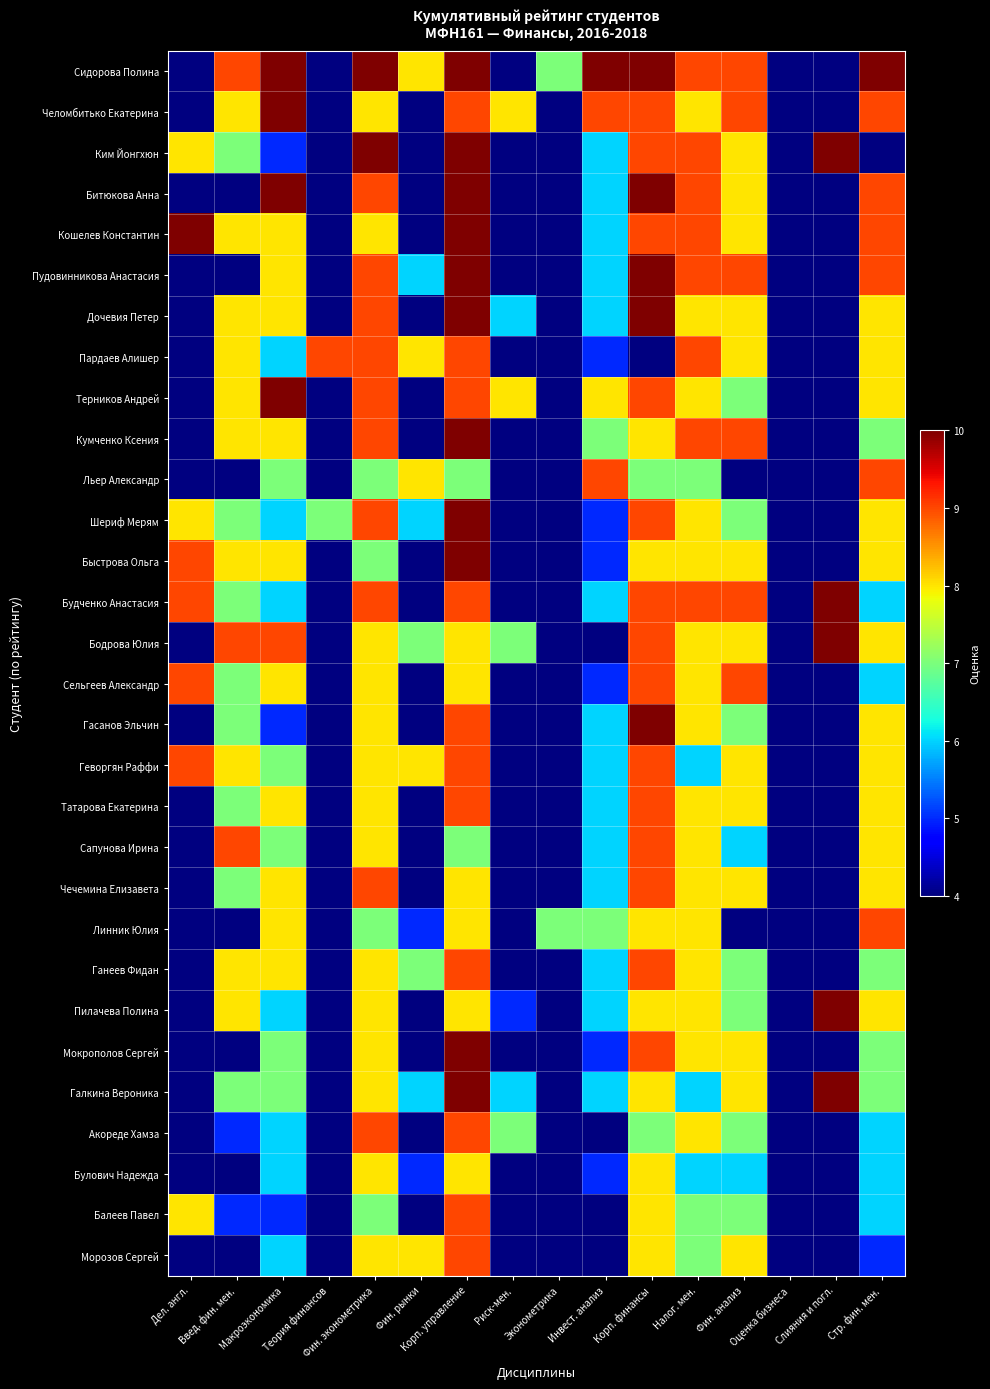

Which label corresponds to the largest value in the chart?

Макроэкономика